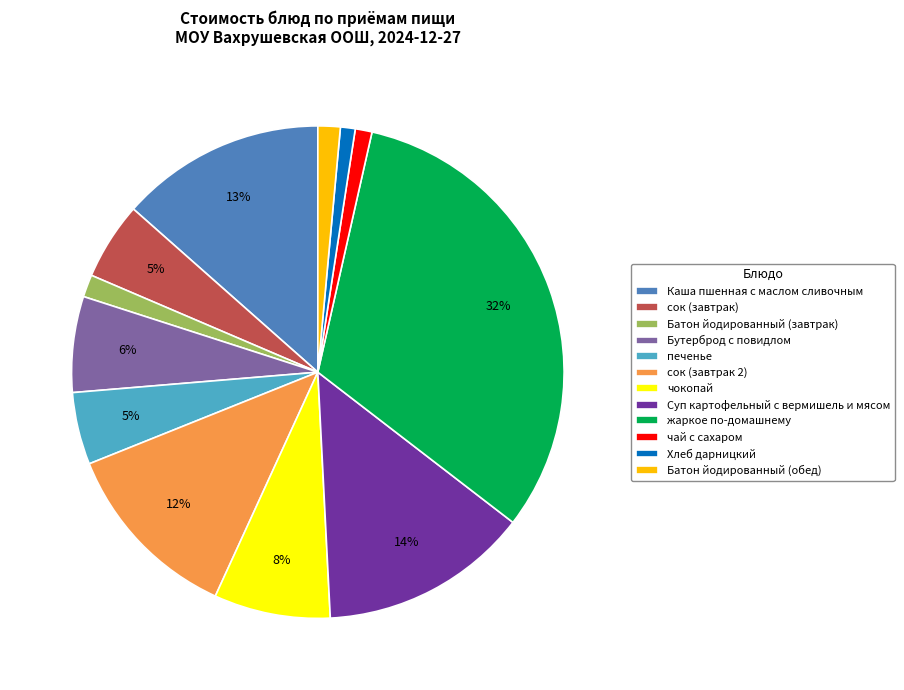

Which category has the biggest portion of the pie?

жаркое по-домашнему